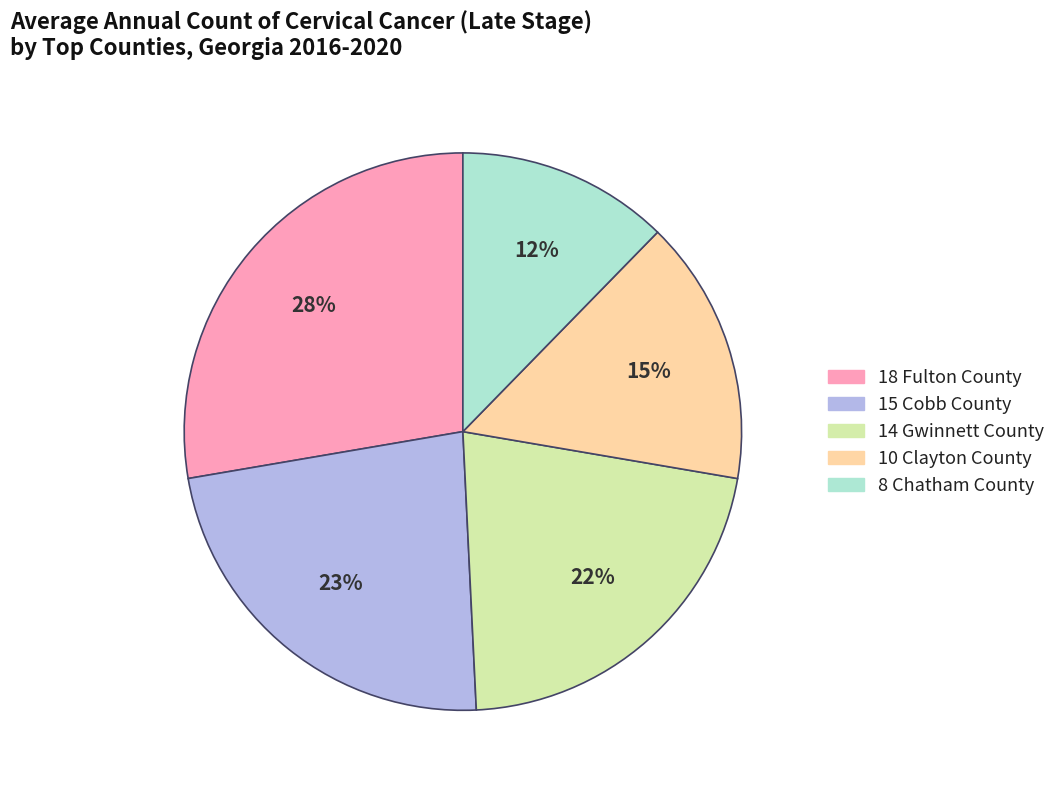

Does any single category account for the majority?

No